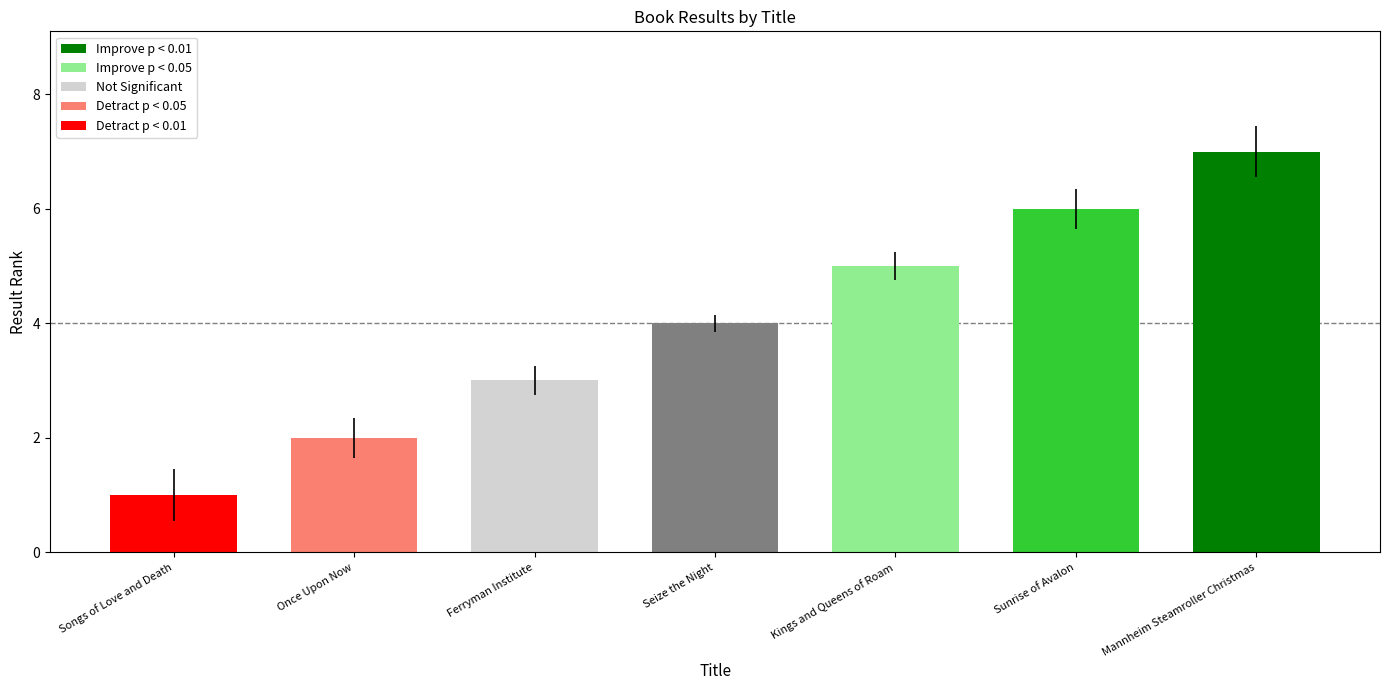

The value at Seize the Night is 6. True or false?

False